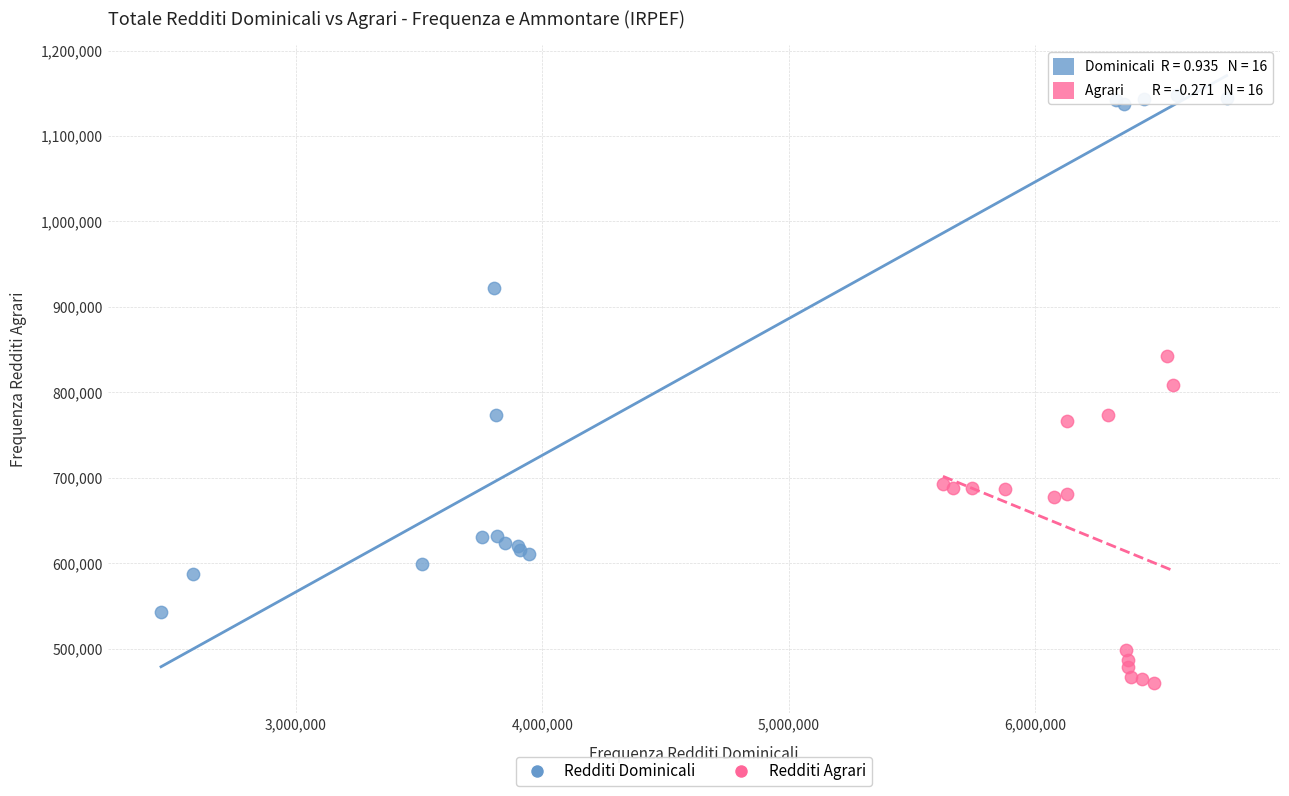

Which series contains the lowest Y value?

Redditi Agrari